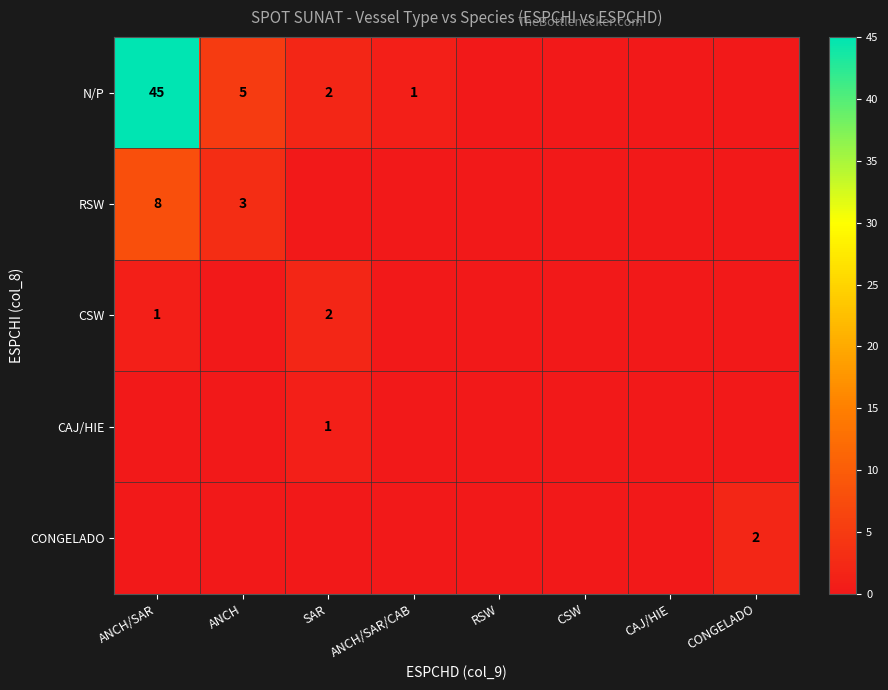

Which has a higher value, CONGELADO or SAR?

SAR